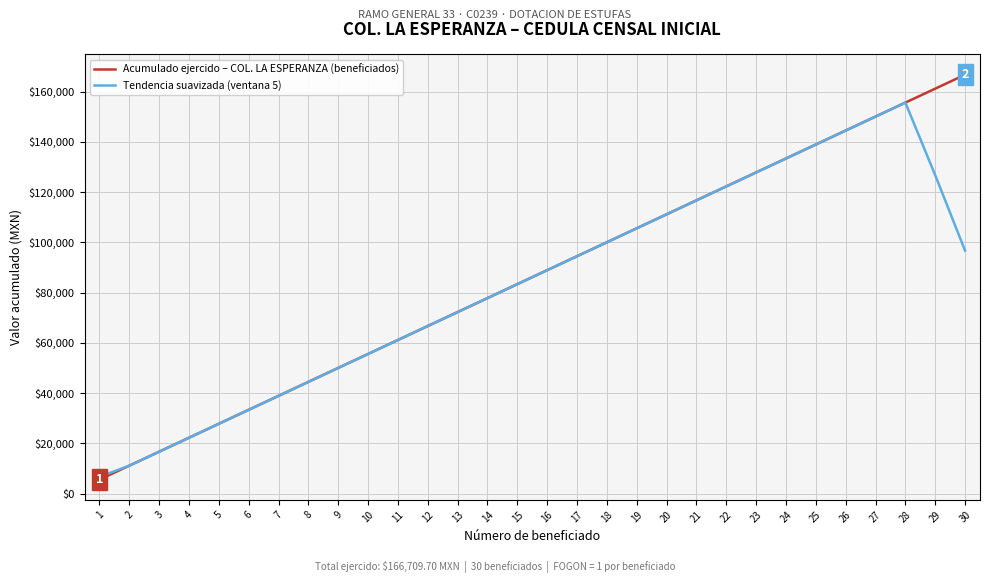

Rank the series by their maximum value, from lowest to highest.

Tendencia suavizada (ventana 5), Acumulado ejercido – COL. LA ESPERANZA (beneficiados)